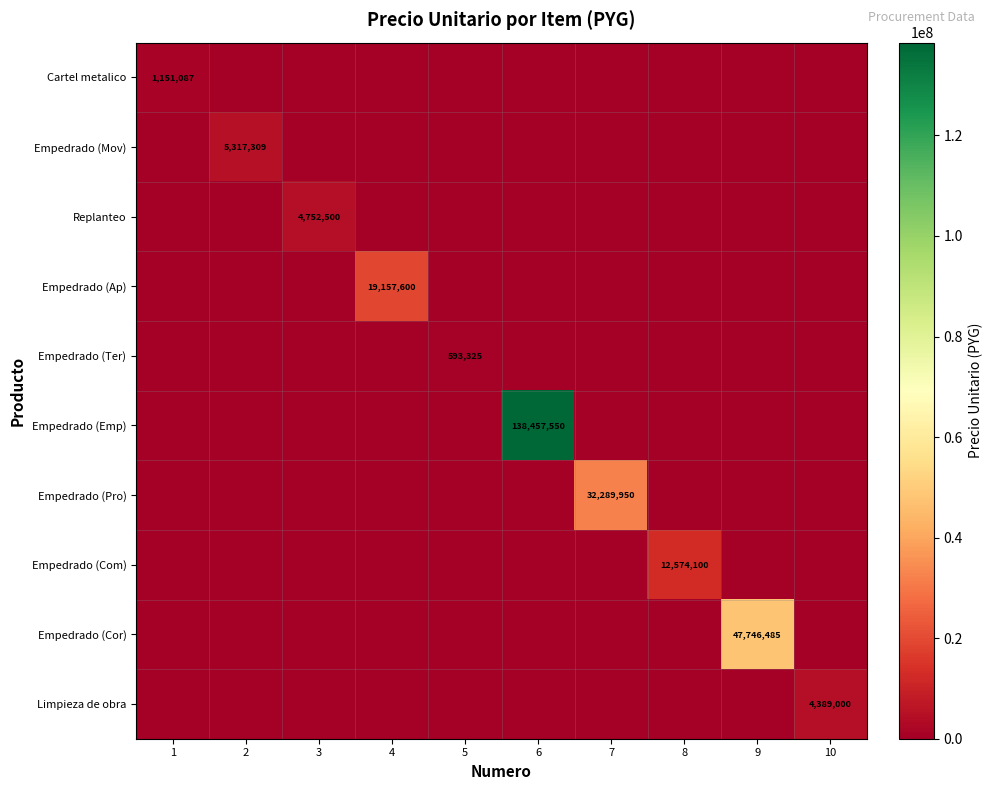

Is it true that Empedrado (Ap) equals 31516317 at 4?

False